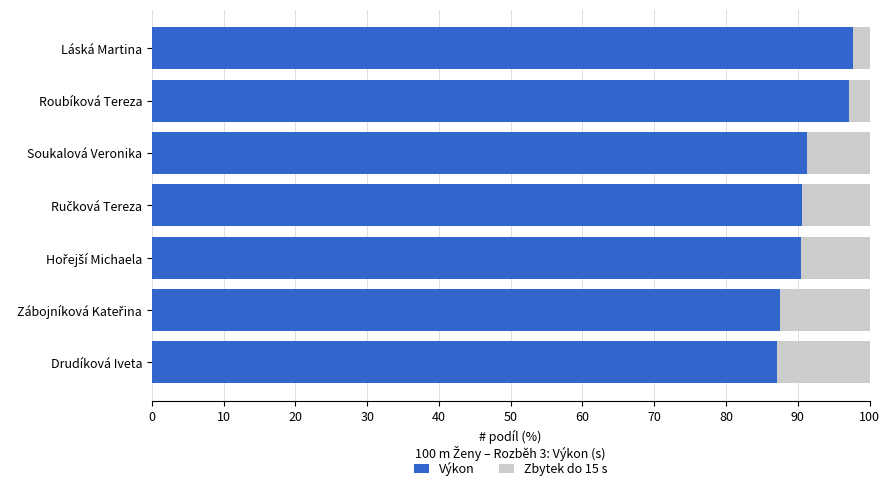

What is the sum of all Výkon values?

641.7